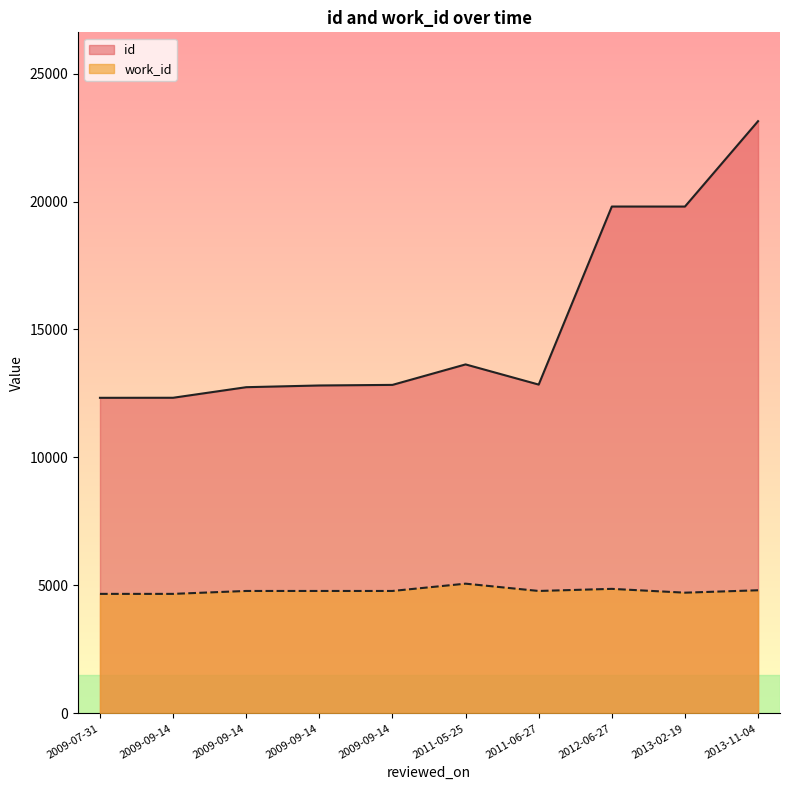

What is the sum of the values at 2009-09-14 and 2013-02-19?

32639